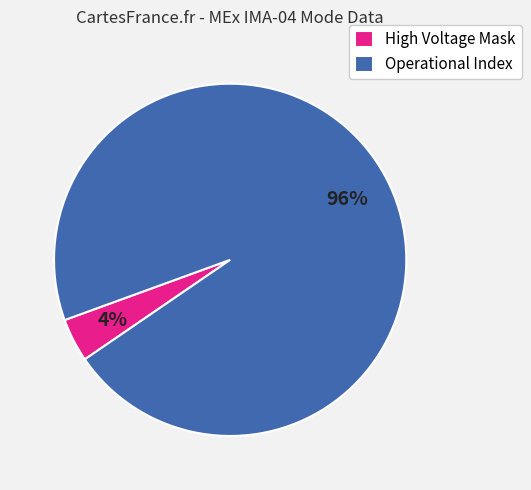

Rank the categories by value from highest to lowest.

Operational Index, High Voltage Mask